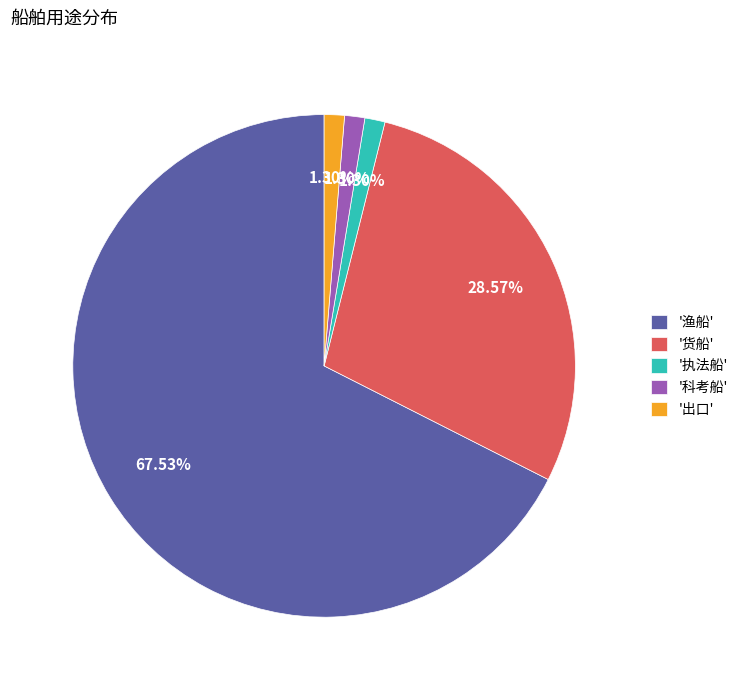

Which category has the biggest portion of the pie?

'渔船'